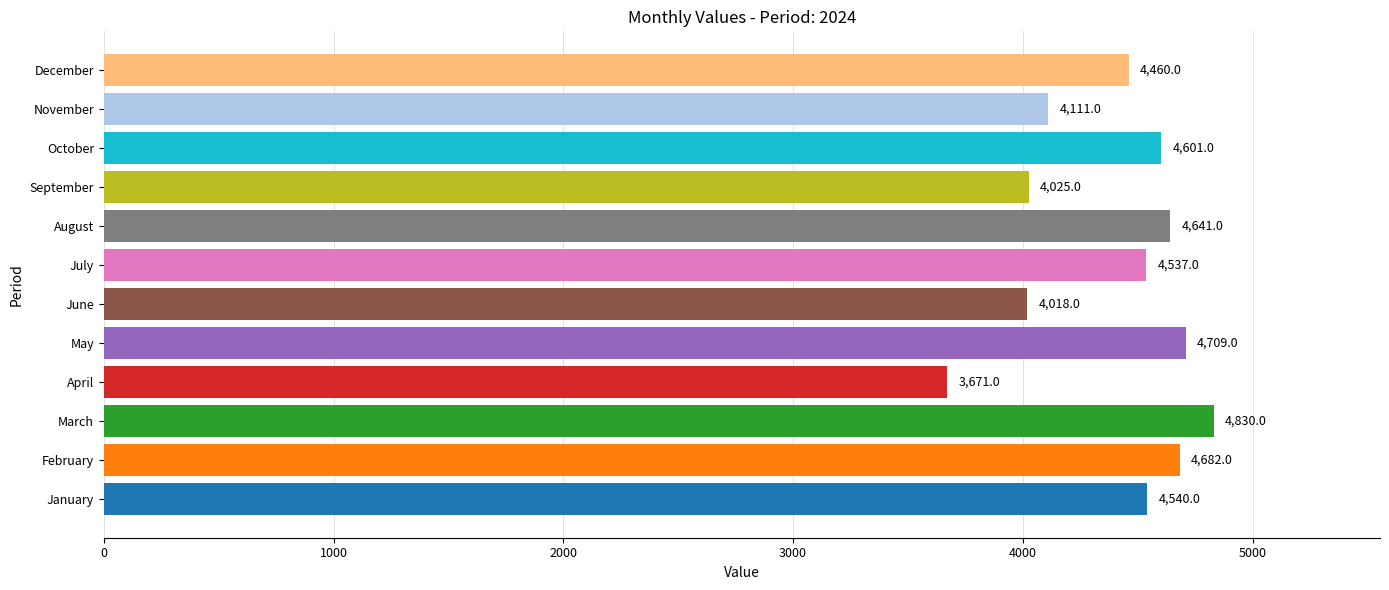

What is the difference between the second highest and minimum values?

1038